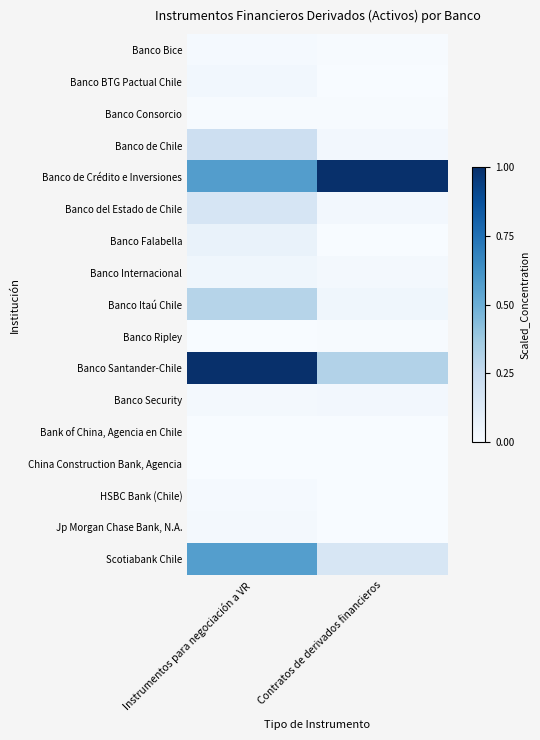

Which series changed the most between Instrumentos para negociación a VR and Contratos de derivados financieros?

Banco Santander-Chile